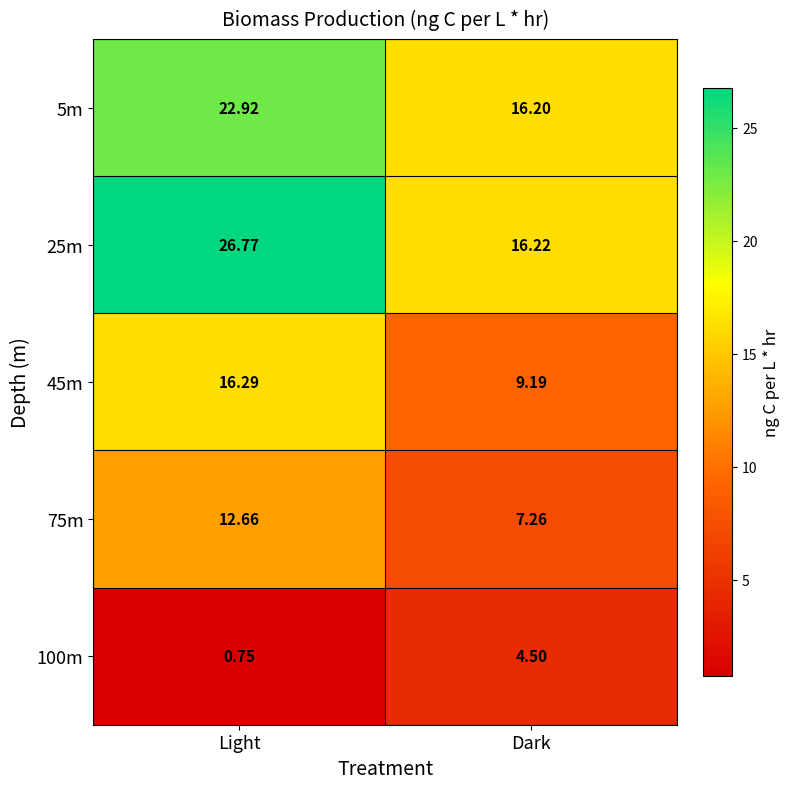

Is the value of 75m at Light greater than the value of 5m at Light?

No